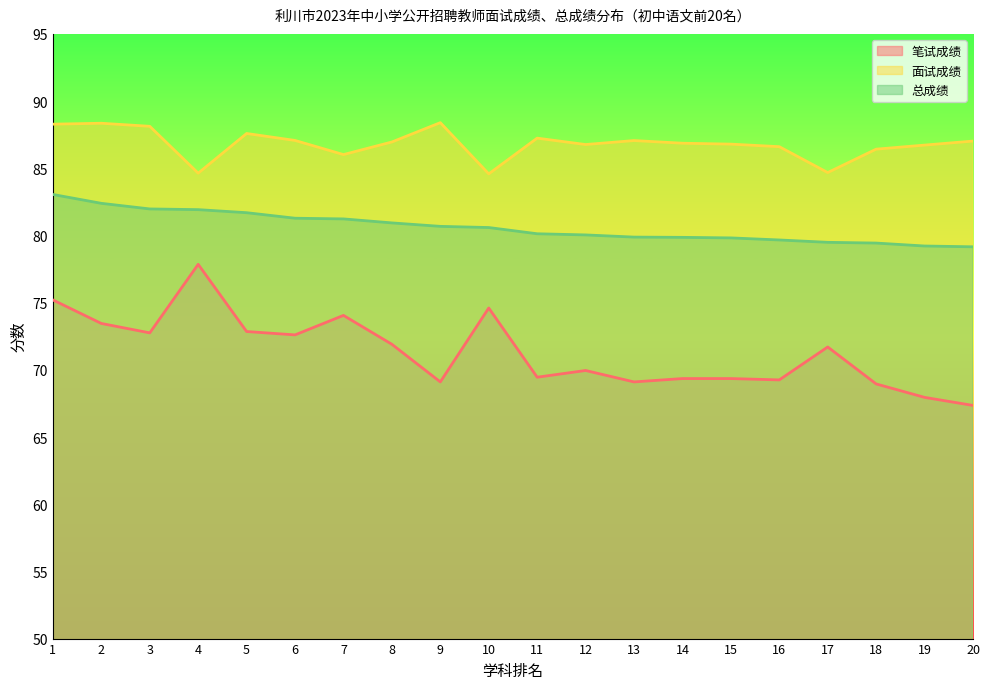

Which series has the widest spread of values?

笔试成绩